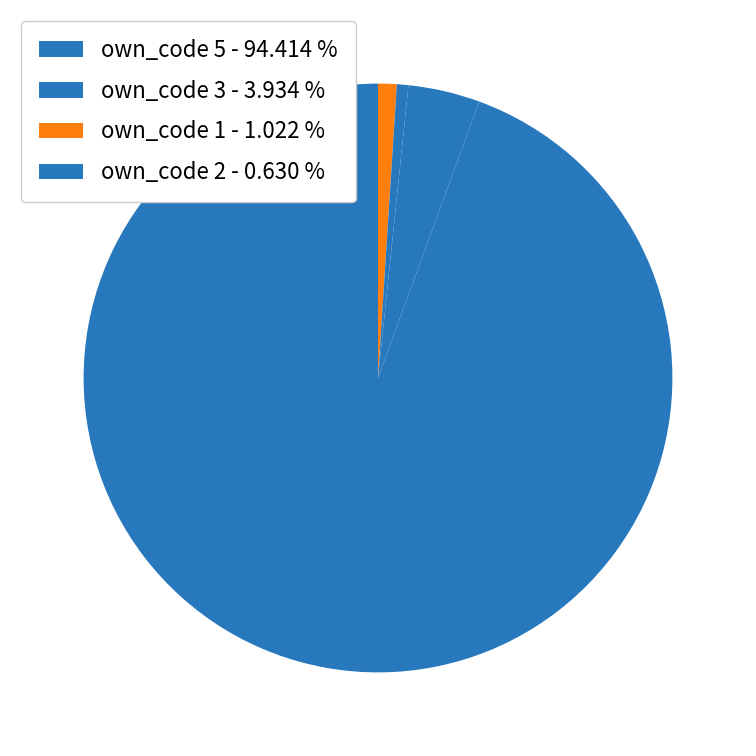

Is there a majority slice in this chart?

Yes